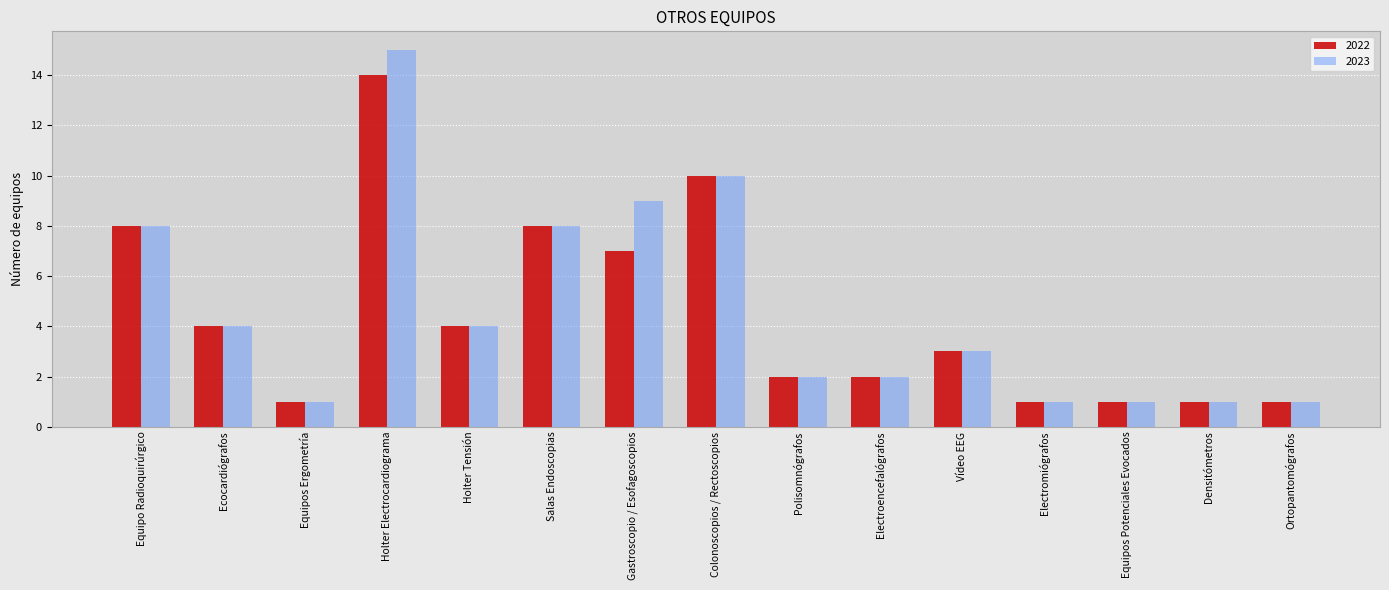

True or false: 2023 has a value of 4 at Holter Tensión.

True